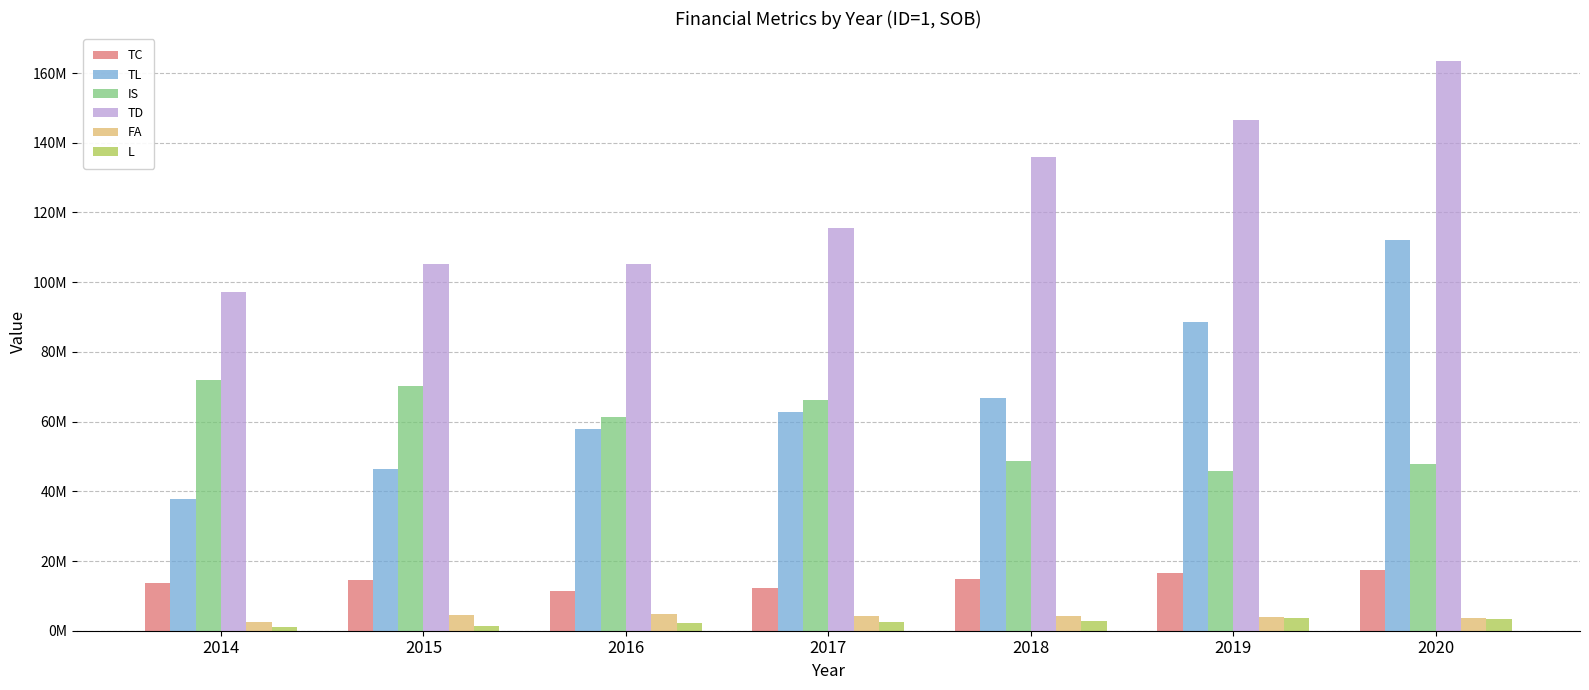

At which label does IS reach its minimum?

2019